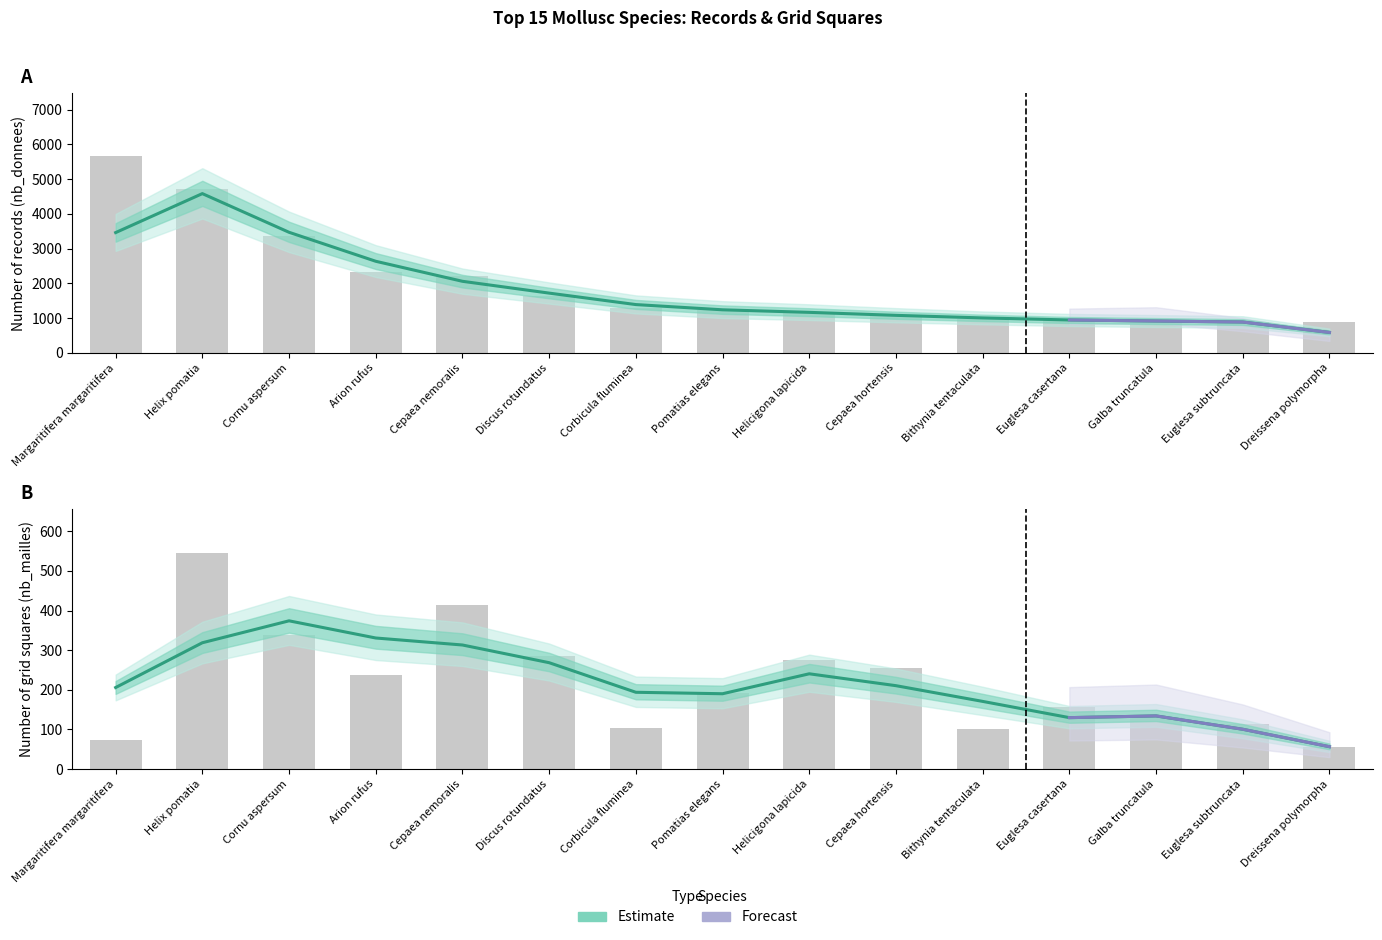

How many bars are there in total?

30